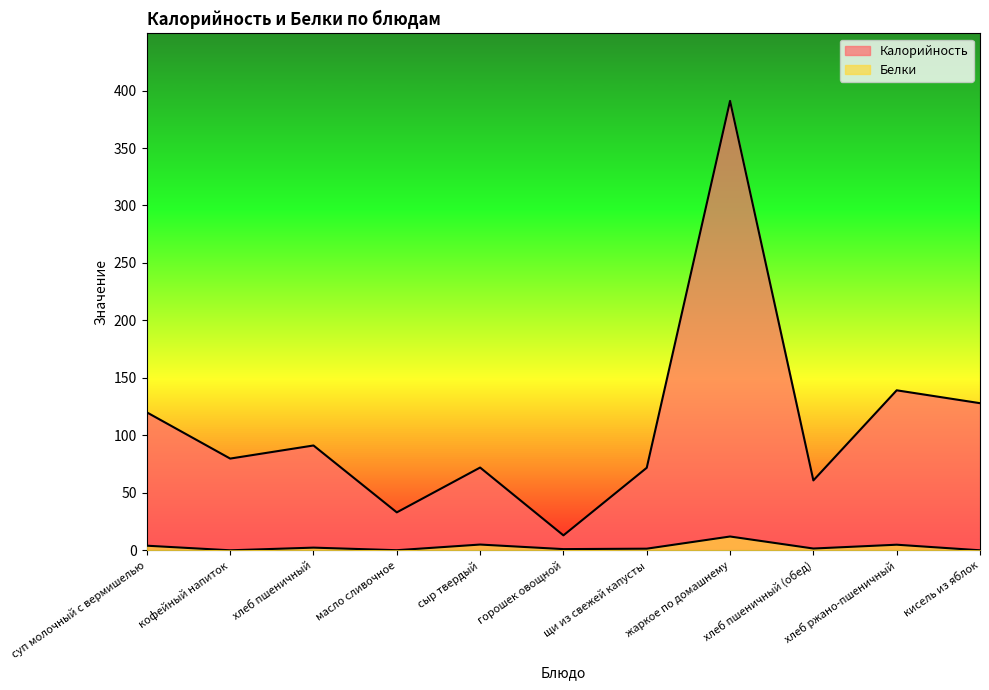

Rank the series by their average value, from lowest to highest.

Белки, Калорийность